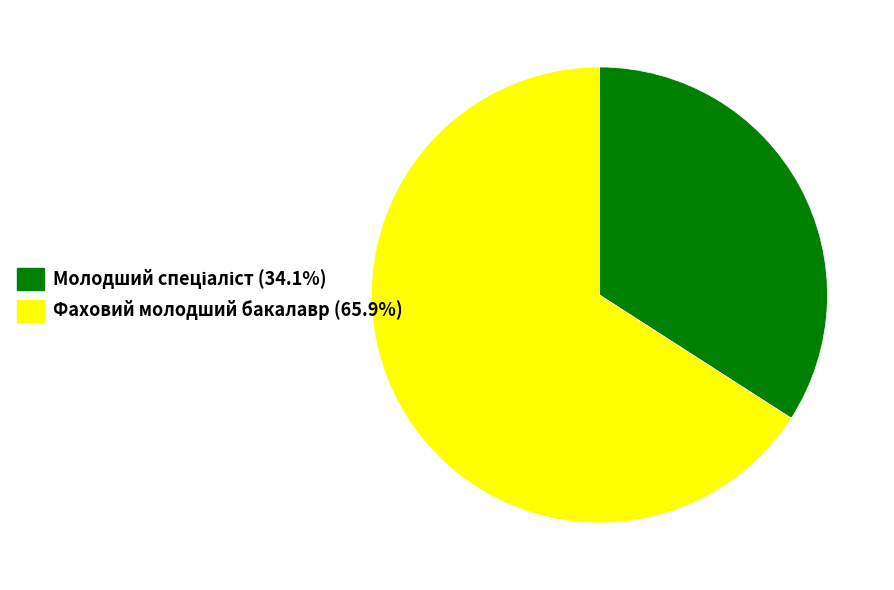

Is there a majority slice in this chart?

Yes